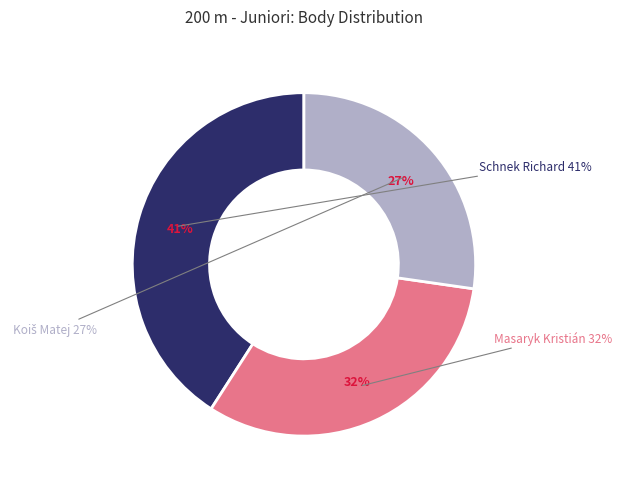

Between Masaryk Kristián and Schnek Richard, which is larger?

Schnek Richard